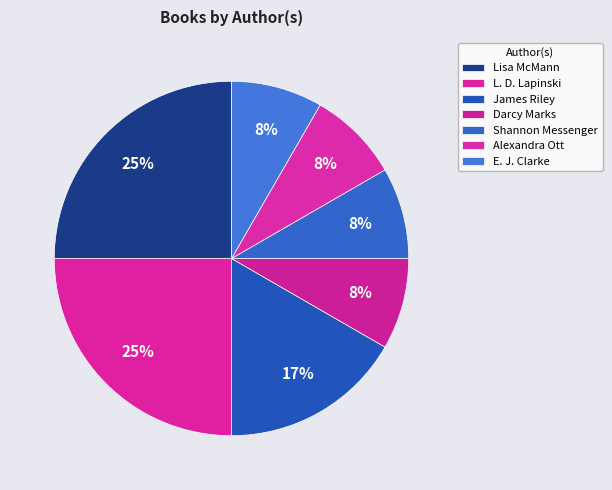

How many slices are in this pie chart?

7